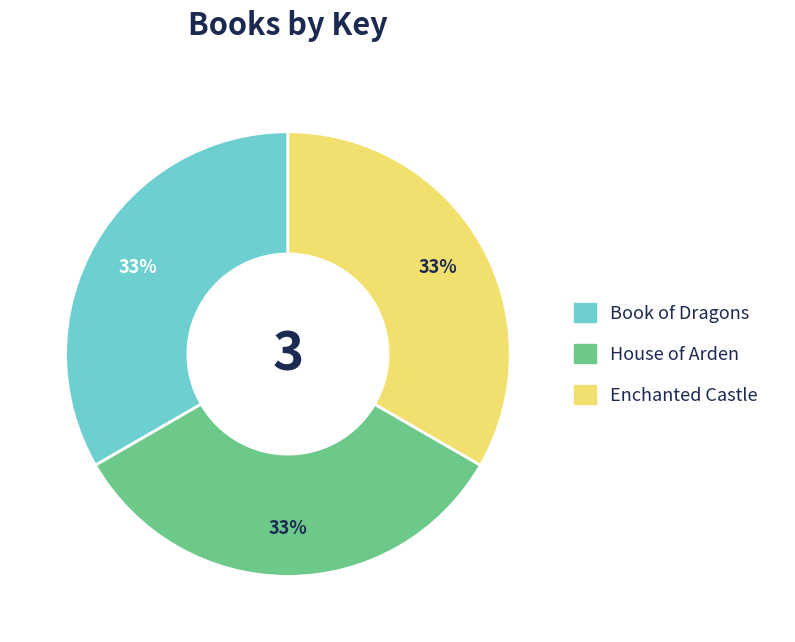

To the nearest percent, what portion does House of Arden represent?

33%